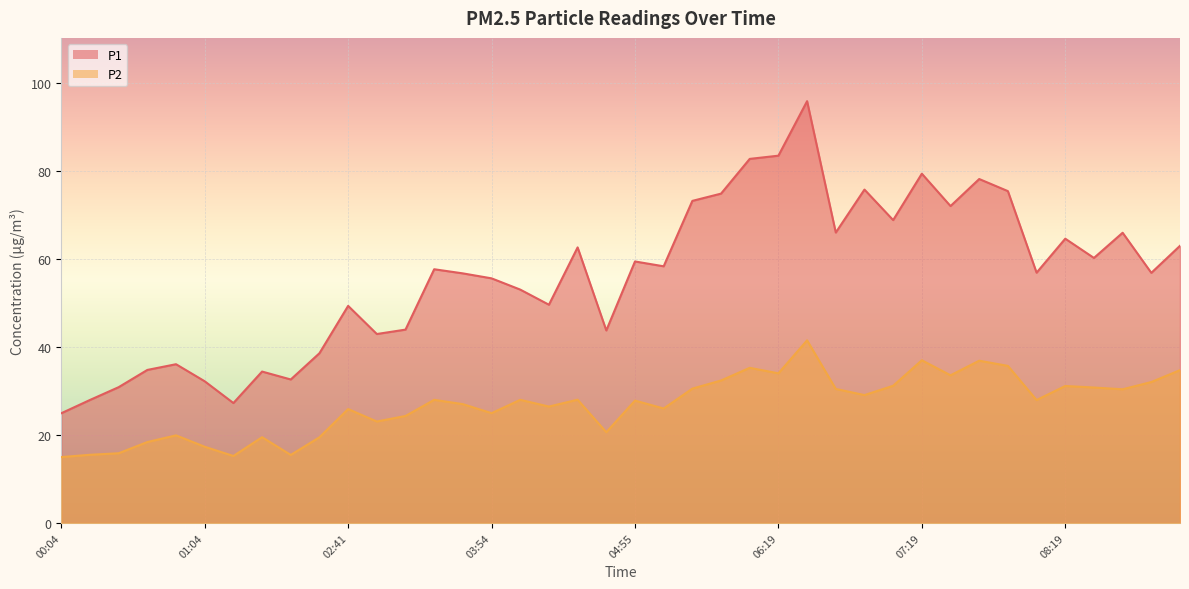

True or false: P2 and P1 cross at least once.

False